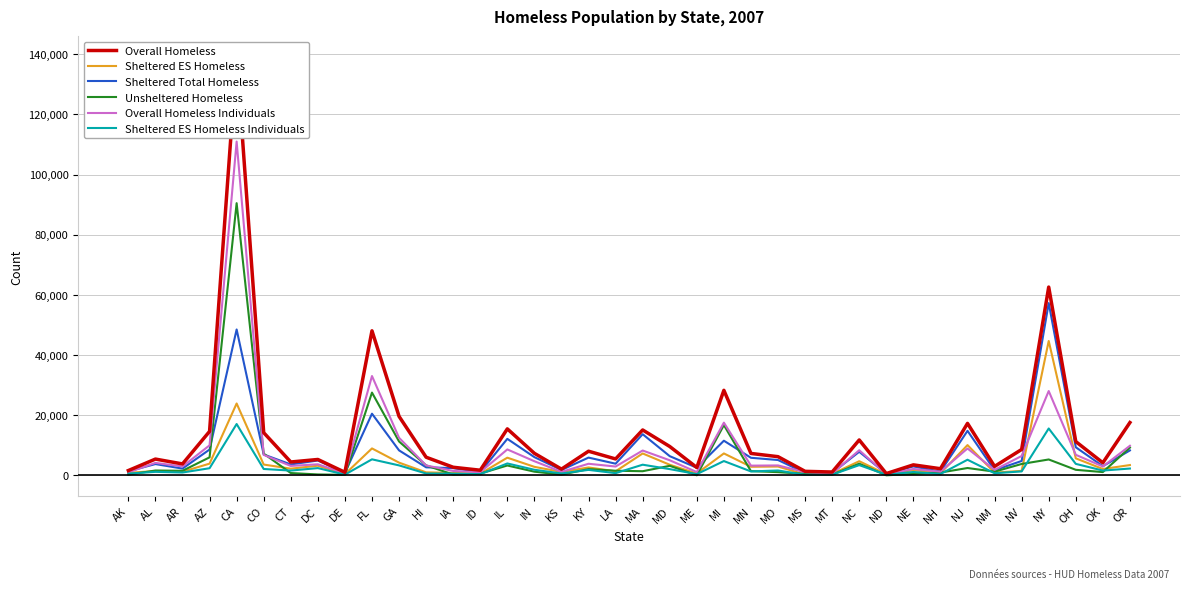

What is the value of the Sheltered Total Homeless point at the 8th from the left?

4980